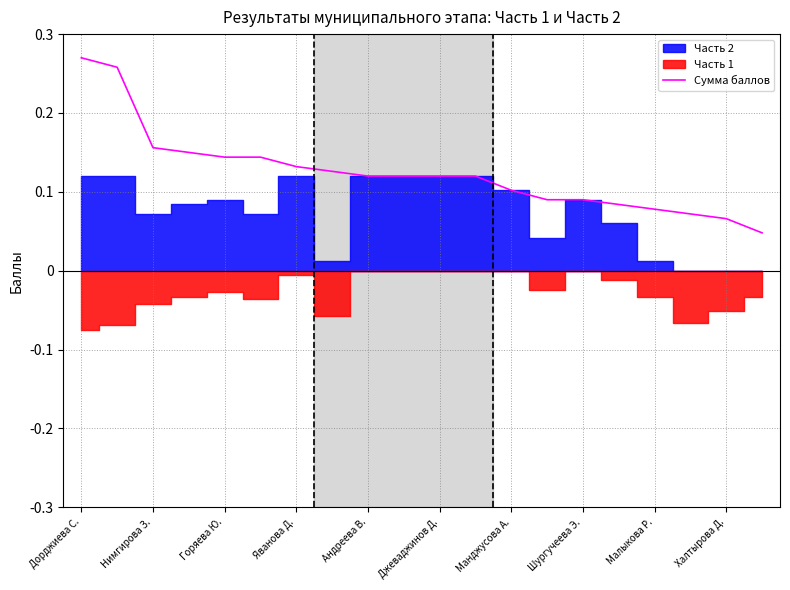

The Сумма баллов series shows 0.0 at Малыкова Р.. True or false?

False